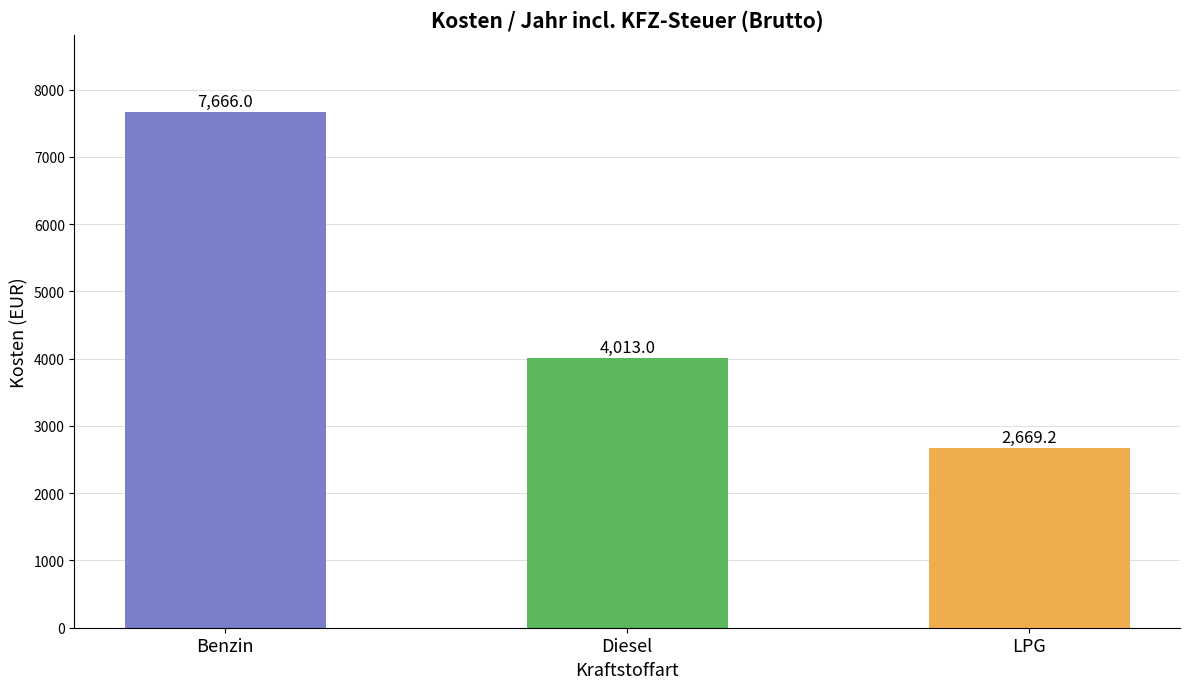

Reading left to right, what are all the values shown in this chart?

7666.0	4013.0	2669.2